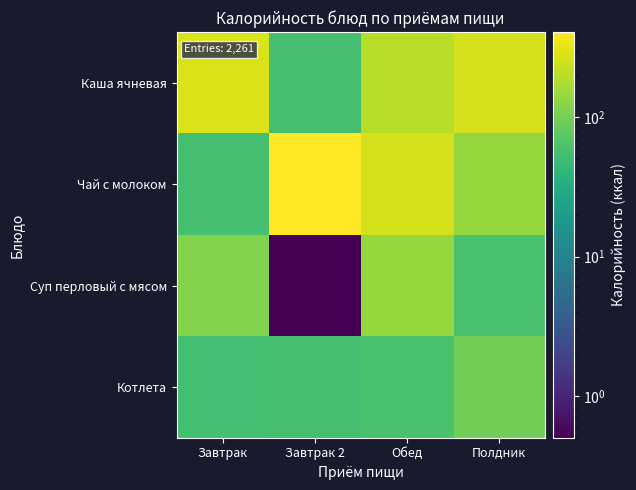

What is the minimum value shown in the chart?

0.5